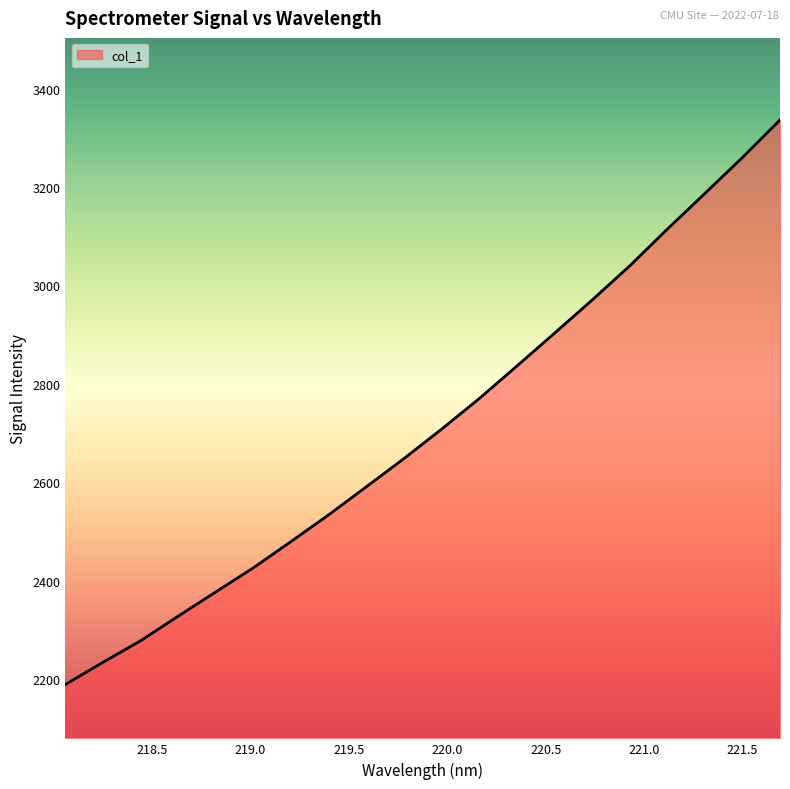

What is the difference between the maximum and minimum values?

1147.1